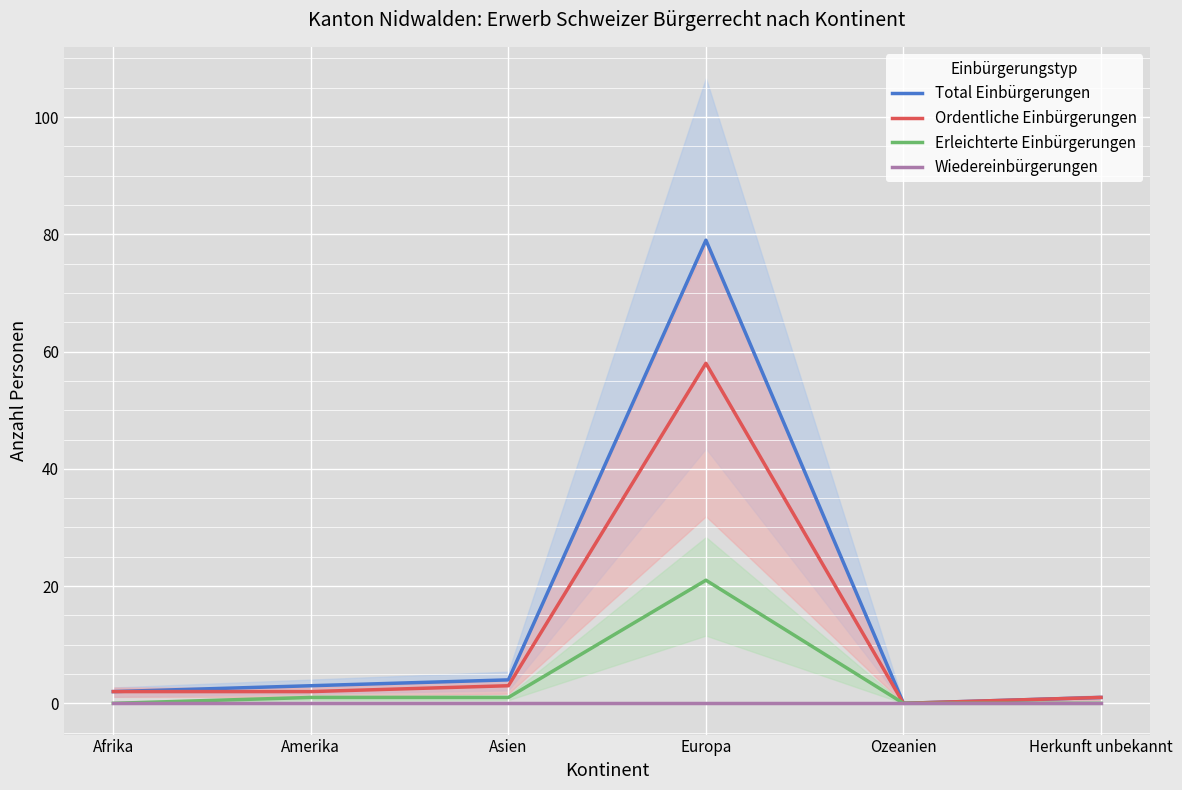

List the series in order of their overall mean, lowest first.

Wiedereinbürgerungen, Erleichterte Einbürgerungen, Ordentliche Einbürgerungen, Total Einbürgerungen